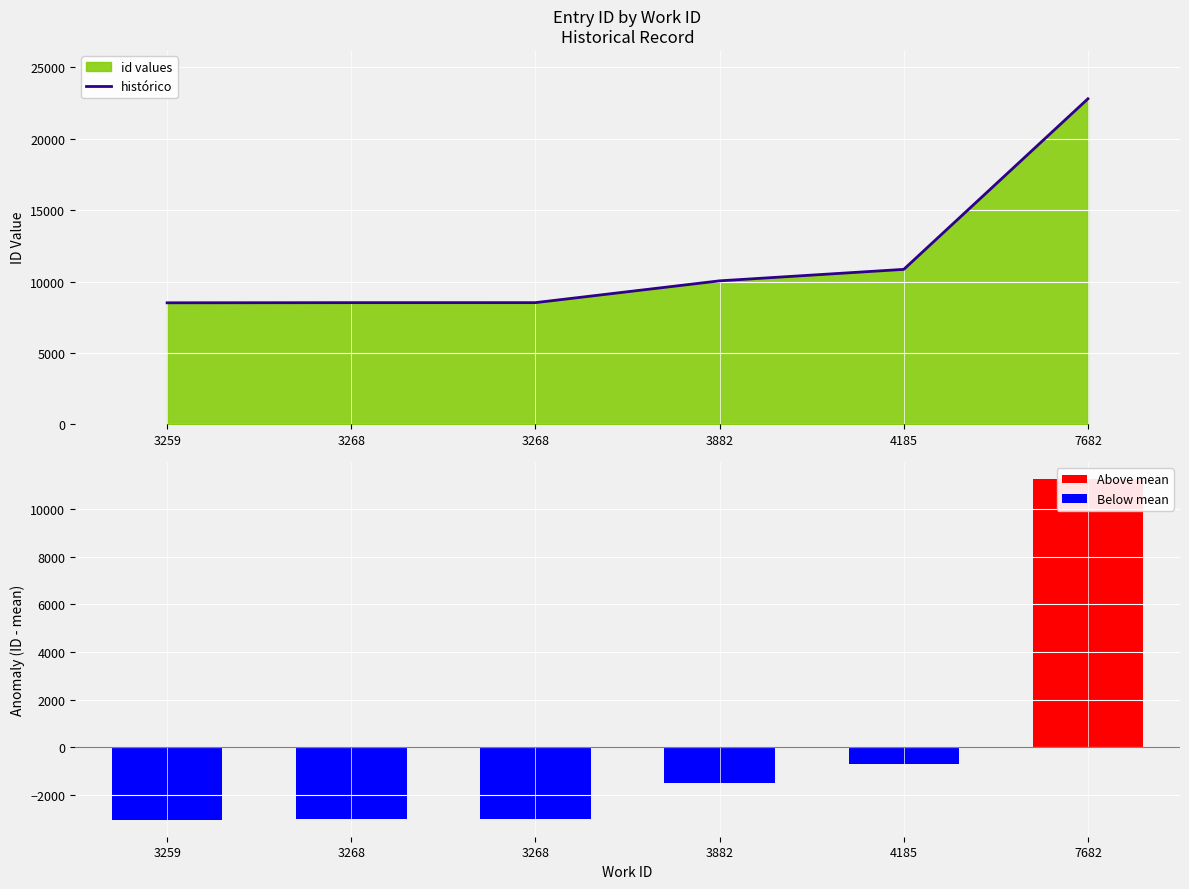

Which has a higher value, 3268 or 3882?

3882